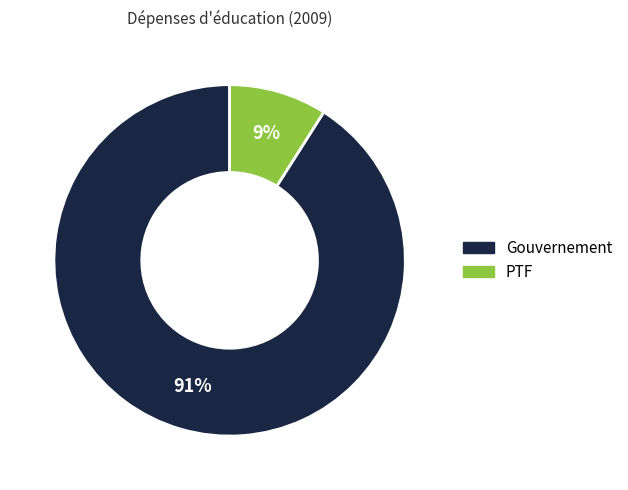

To the nearest percent, what percentage of the pie is Gouvernement?

91%